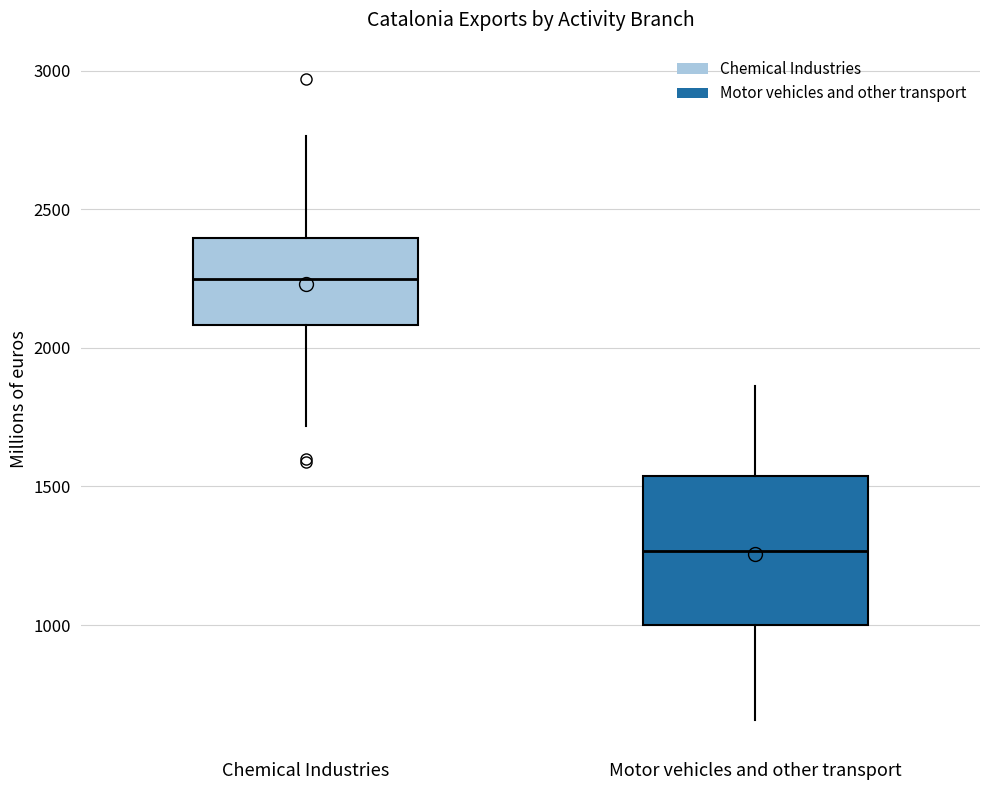

Reading left to right, read every box against the y-axis: the position of its median line, the range the box covers, and the ends of its whiskers. The values are not printed on the chart, so give them approximately, as read against the axis.

Chemical Industries: median 2250, box 2100 to 2400, whiskers 1700 to 2750
Motor vehicles and other transport: median 1250, box 1000 to 1550, whiskers 650 to 1850